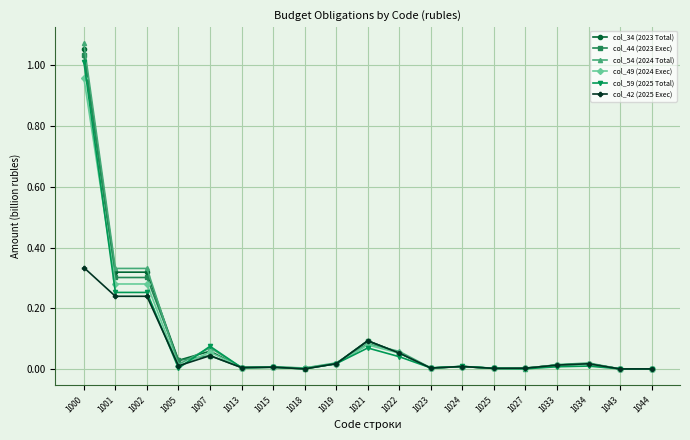

True or false: col_44 (2023 Exec) has a value of 0.0 at 1034.

True